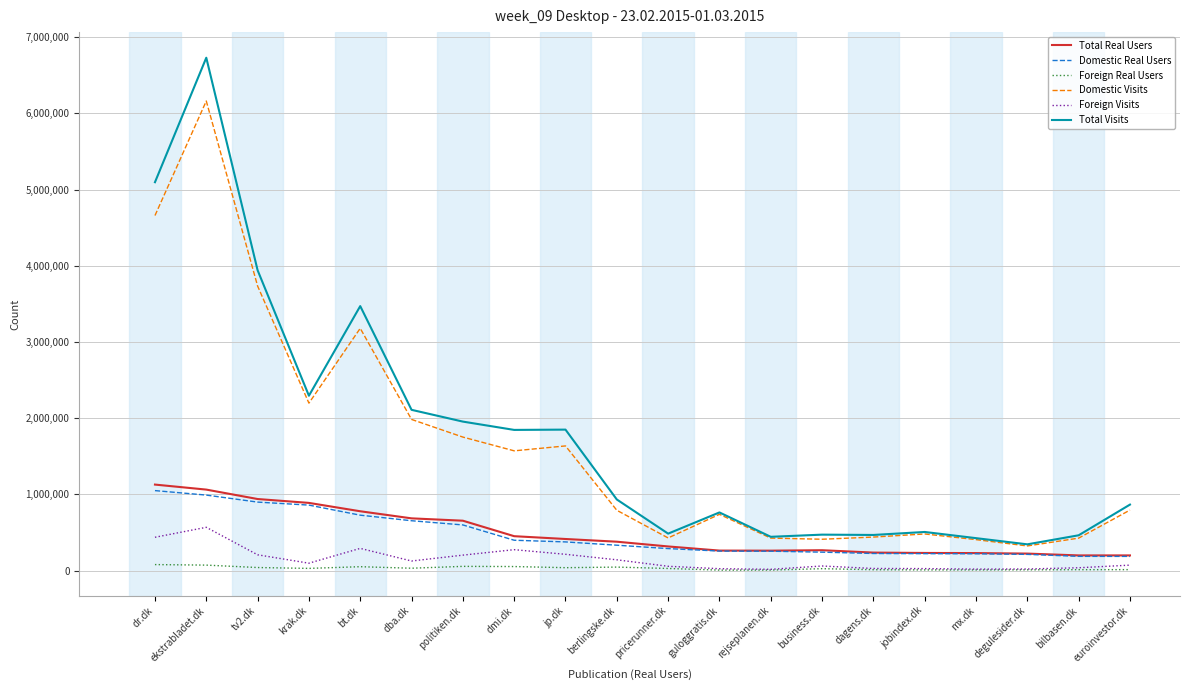

Is it true that Total Visits equals 467763 at dagens.dk?

True